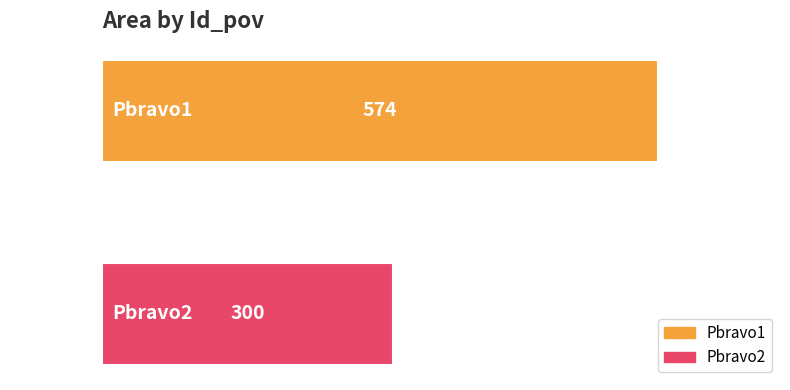

What is the value of the 2nd bar from the top?

300